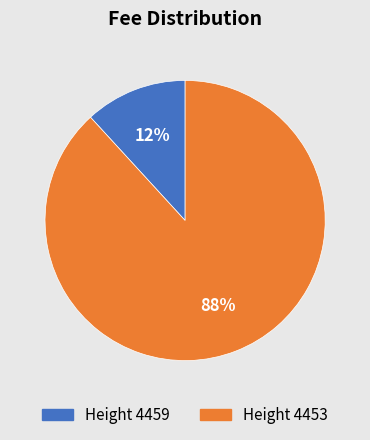

To the nearest percent, what is the difference between the largest and smallest slice percentages?

76%